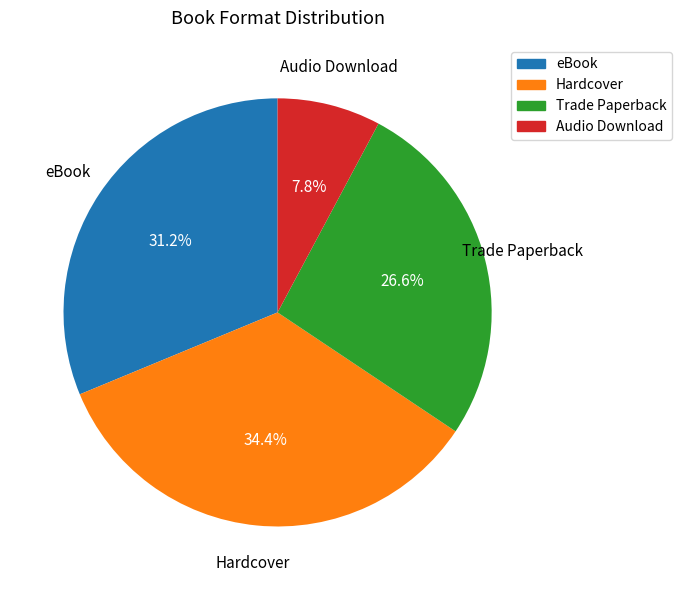

To the nearest percent, what percentage of the pie is eBook?

31%